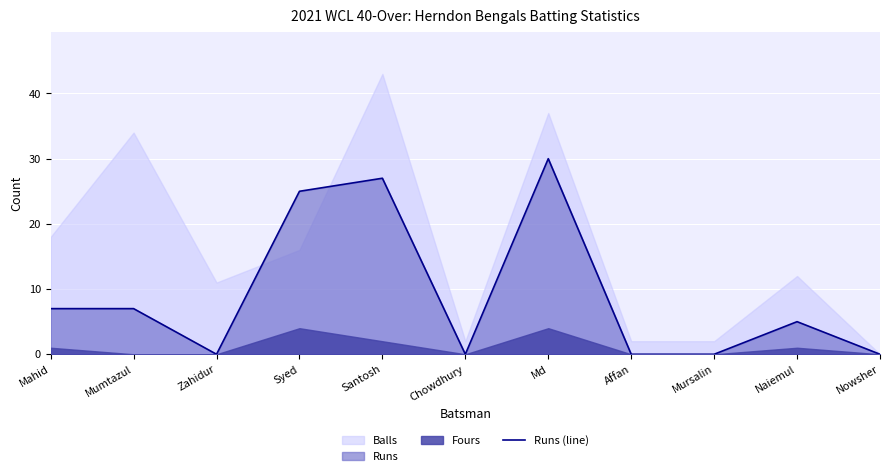

What is the average value?

9